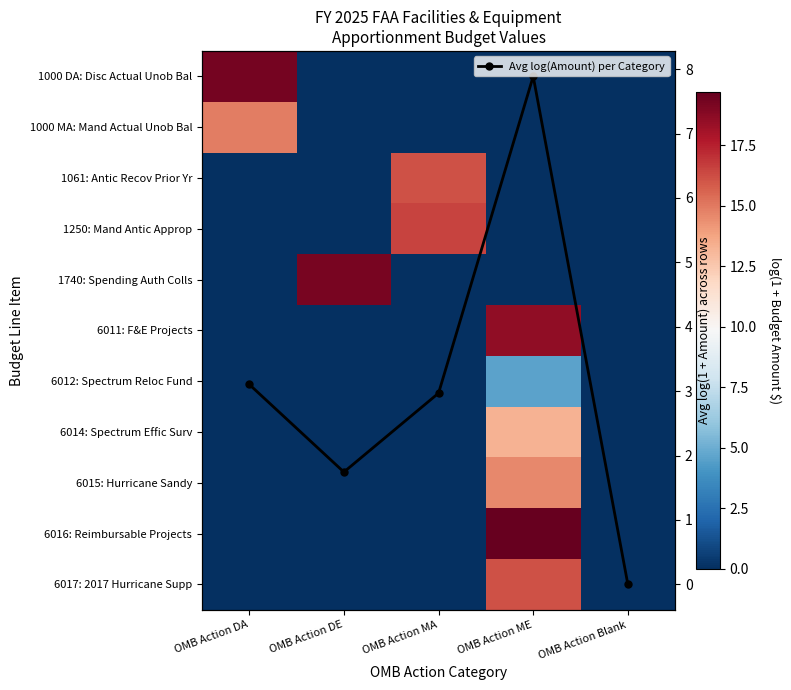

True or false: 1740: Spending Auth Colls has a value of -8.7 at OMB Action Blank.

False